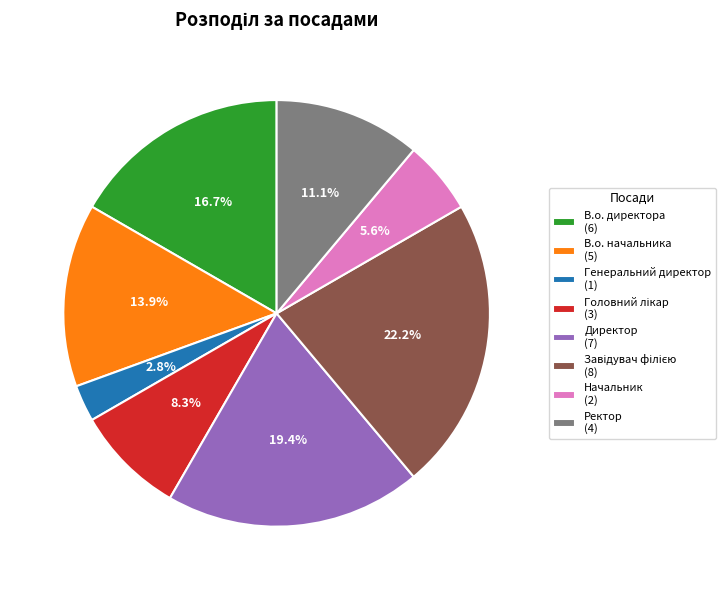

Is there any slice that represents more than half of the pie?

No